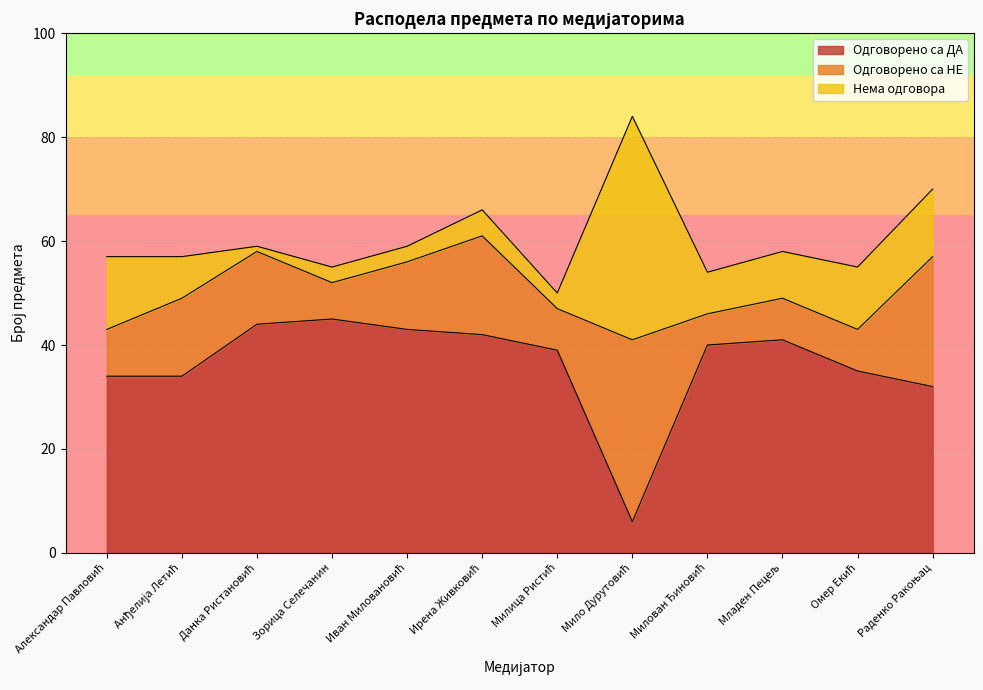

Which series changed the most between Милица Ристић and Раденко Ракоњац?

Одговорено са НЕ